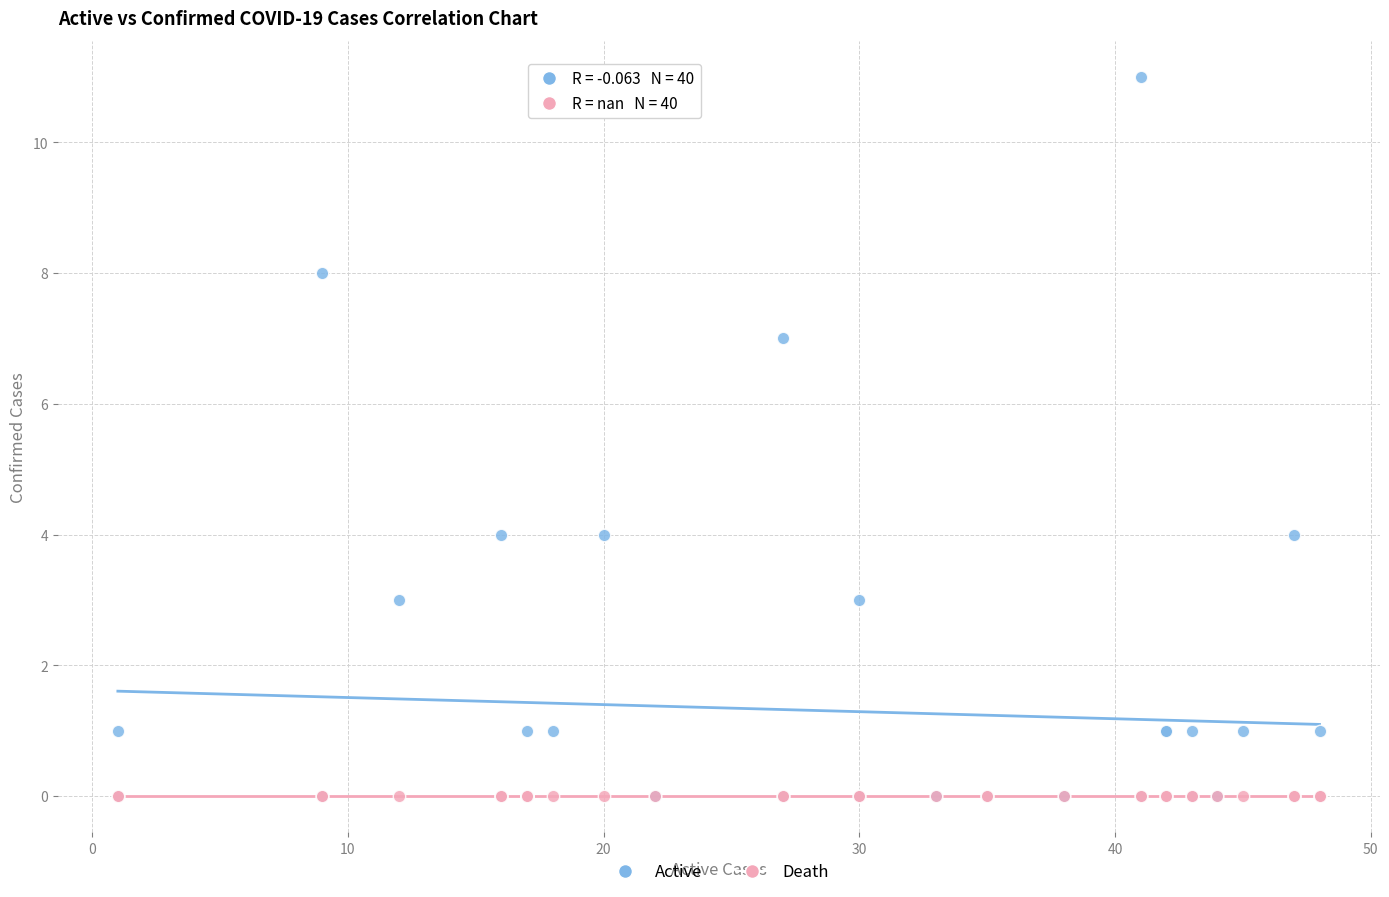

What are all the series names shown in the legend?

Active, Death